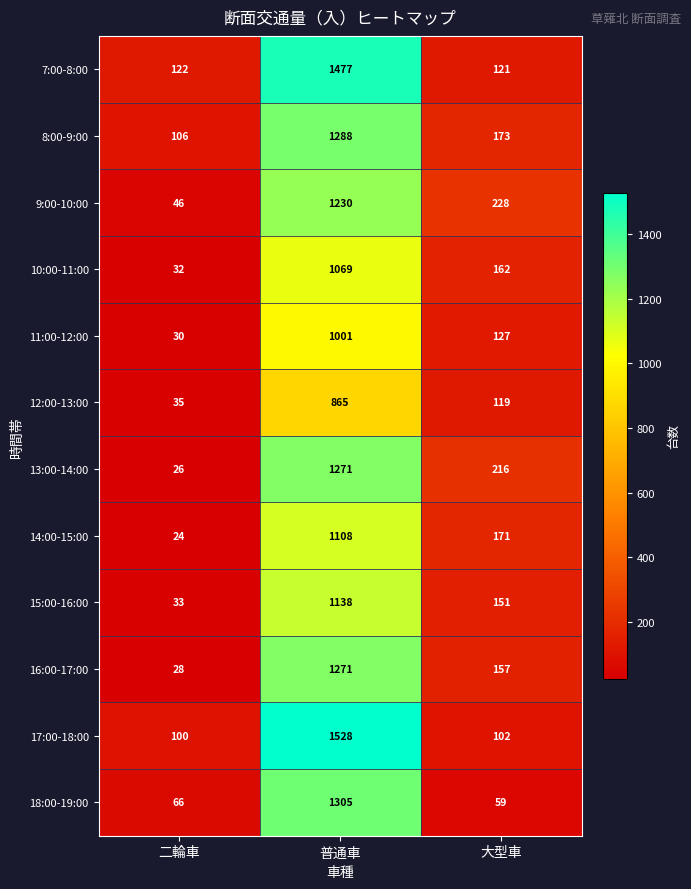

Where is 13:00-14:00 nearest to the value 648?

大型車